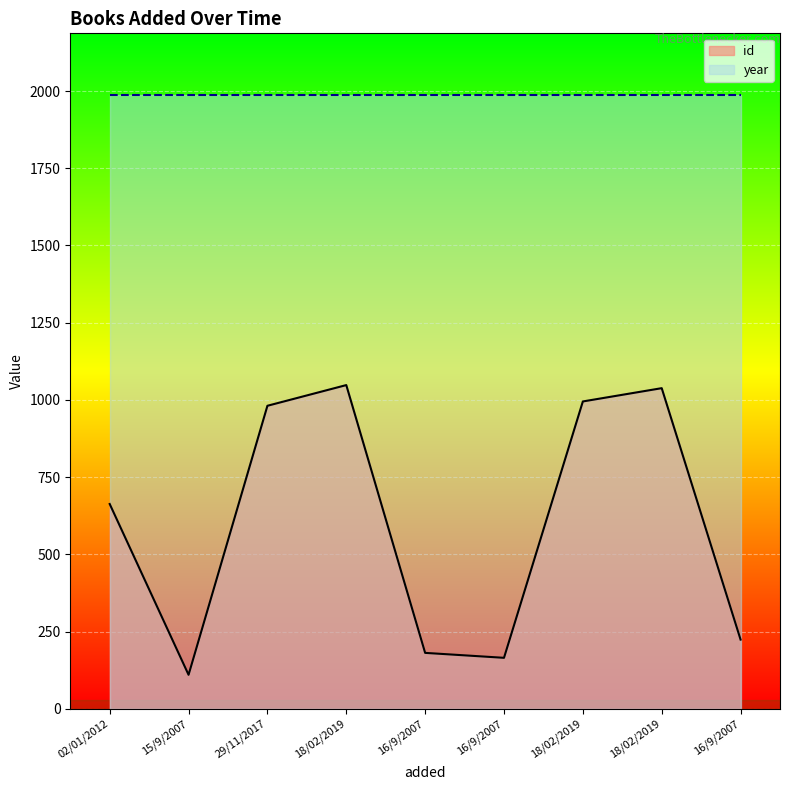

Which has a higher value, 18/02/2019 or 18/02/2019?

18/02/2019